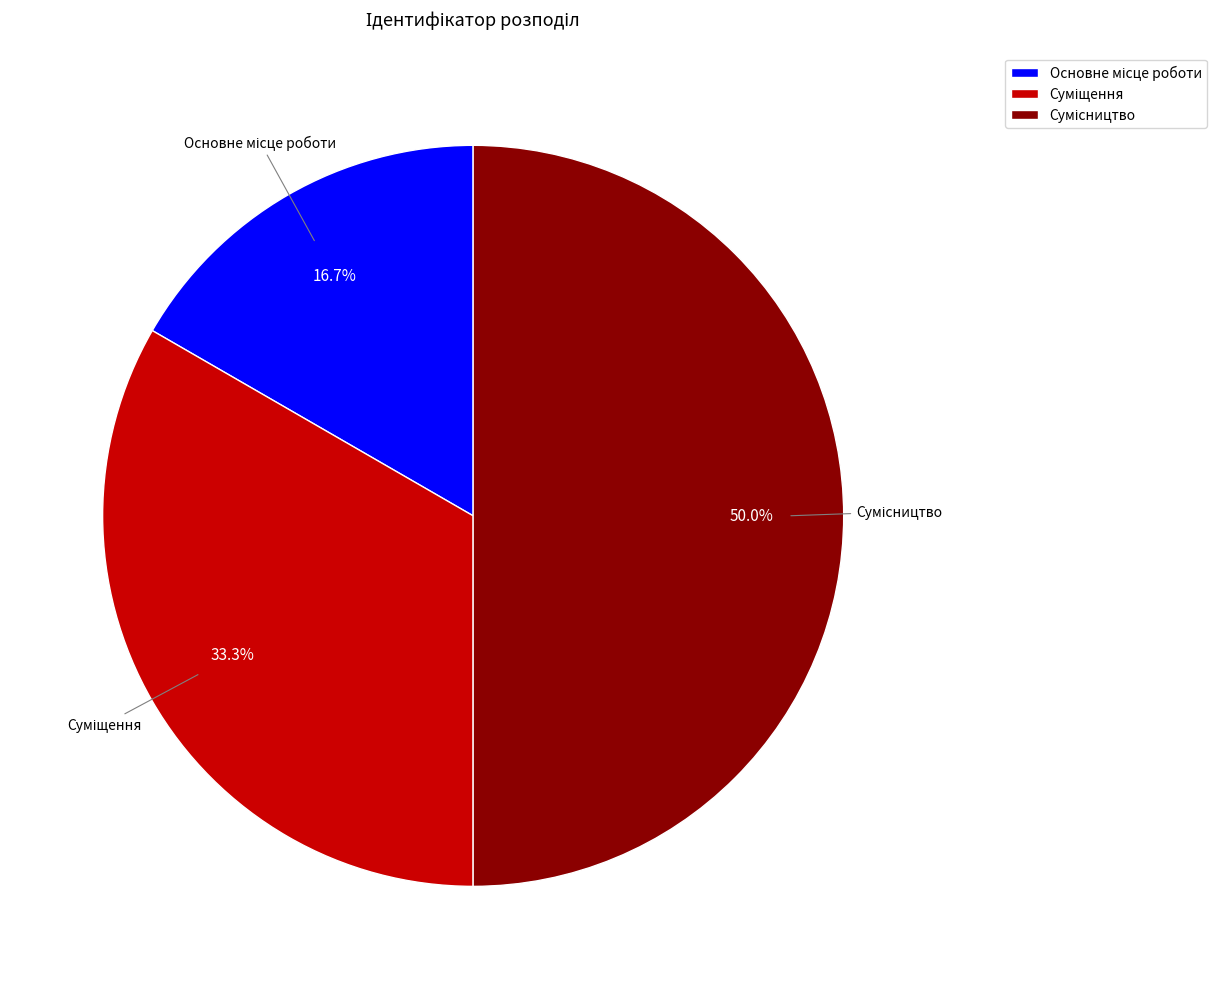

To the nearest percent, what is the combined percentage of Суміщення and Основне місце роботи?

50%